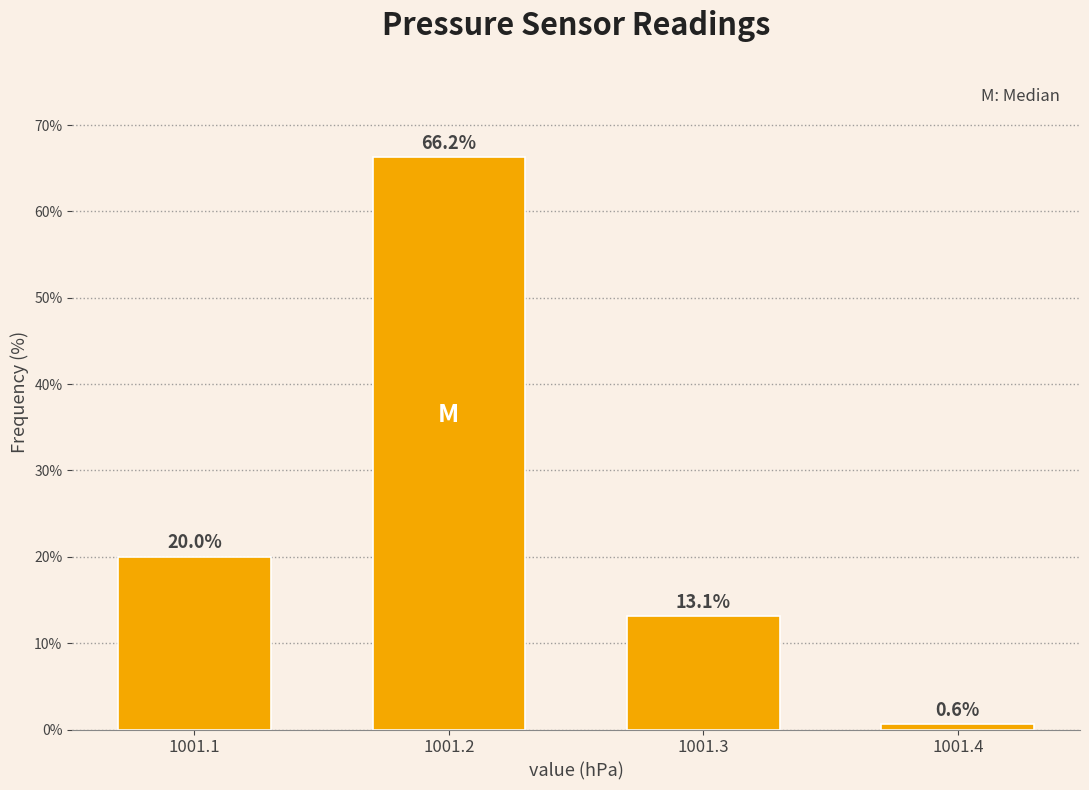

The value at 1001.3 is 8.1. True or false?

False